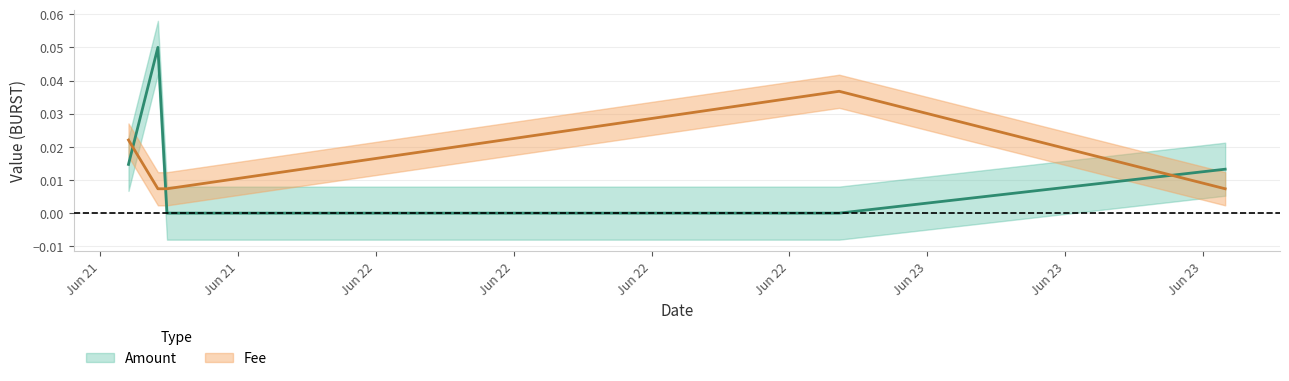

What is the difference between the maximum and second lowest values in the Amount series?

0.1